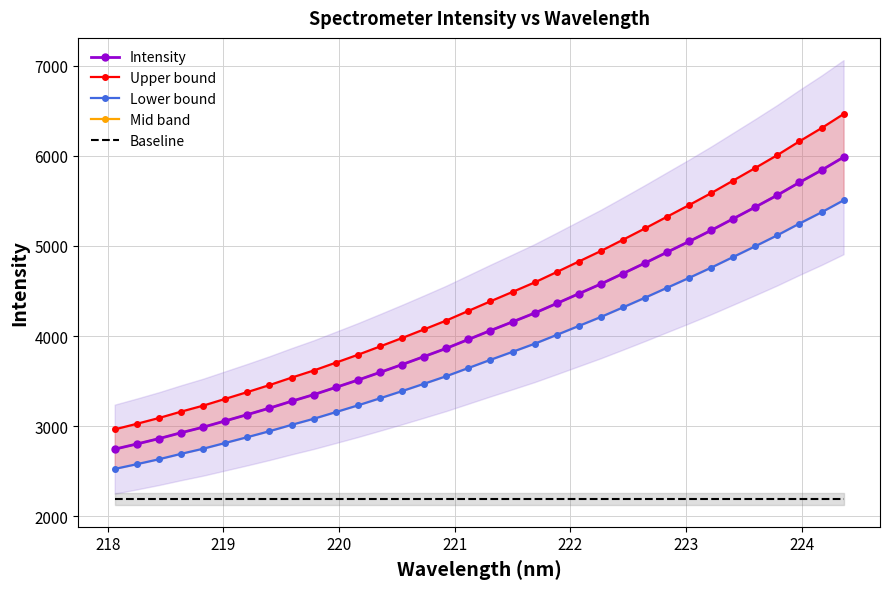

The Lower bound series shows 5874.0 at 14. True or false?

False